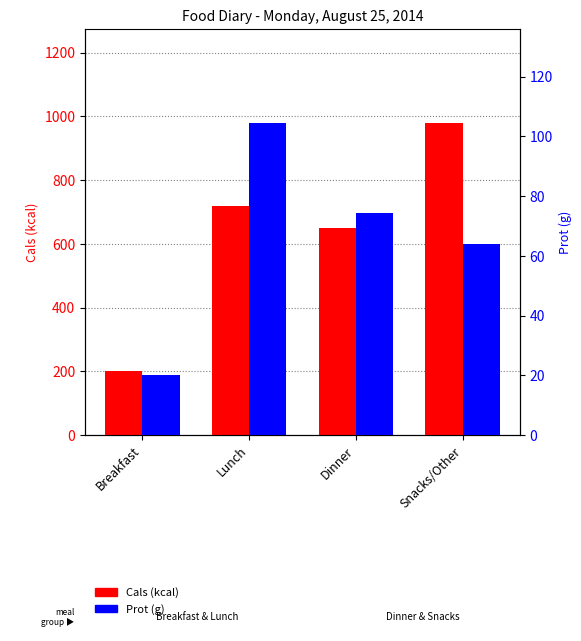

What is the smallest value displayed?

20.0